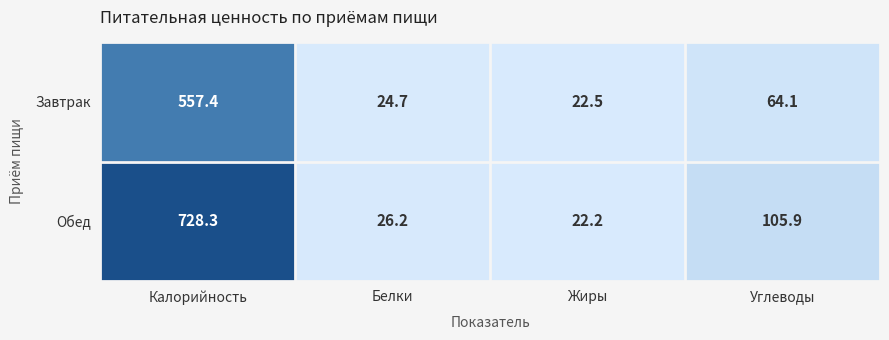

Rank the series by their average value, from lowest to highest.

Завтрак, Обед